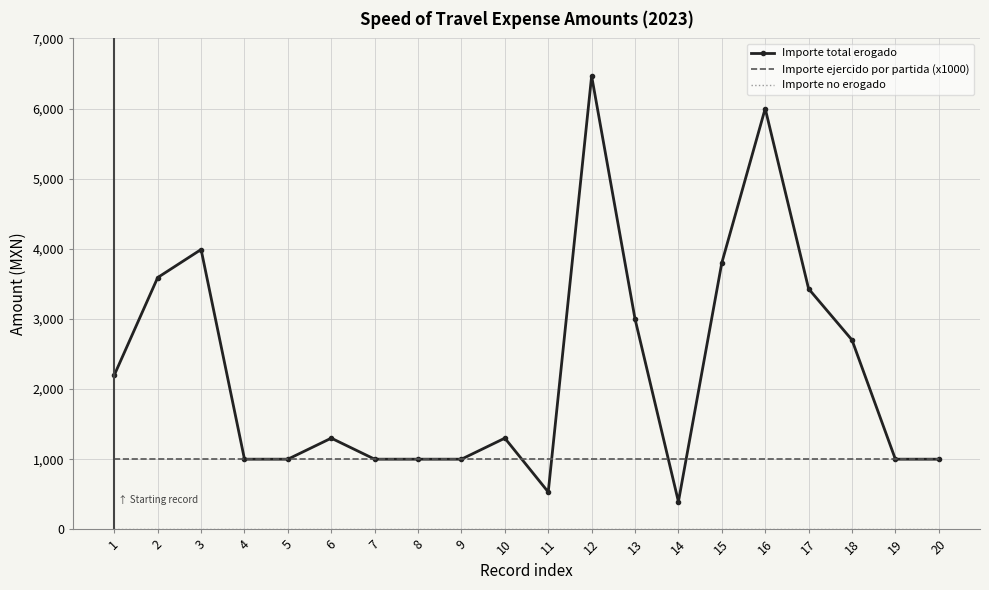

True or false: Importe total erogado and Importe ejercido por partida (x1000) cross at least once.

True